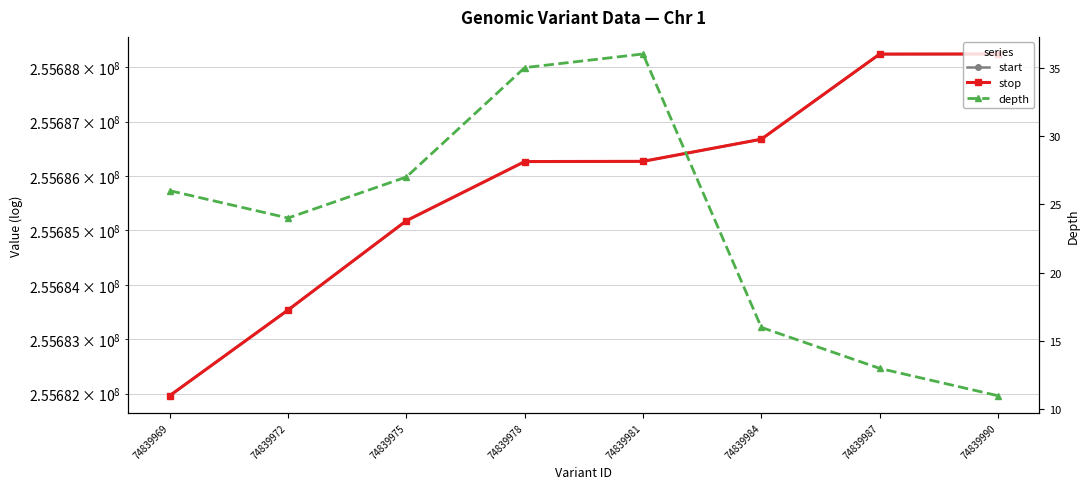

At which category is the sum across all series the highest?

74839990